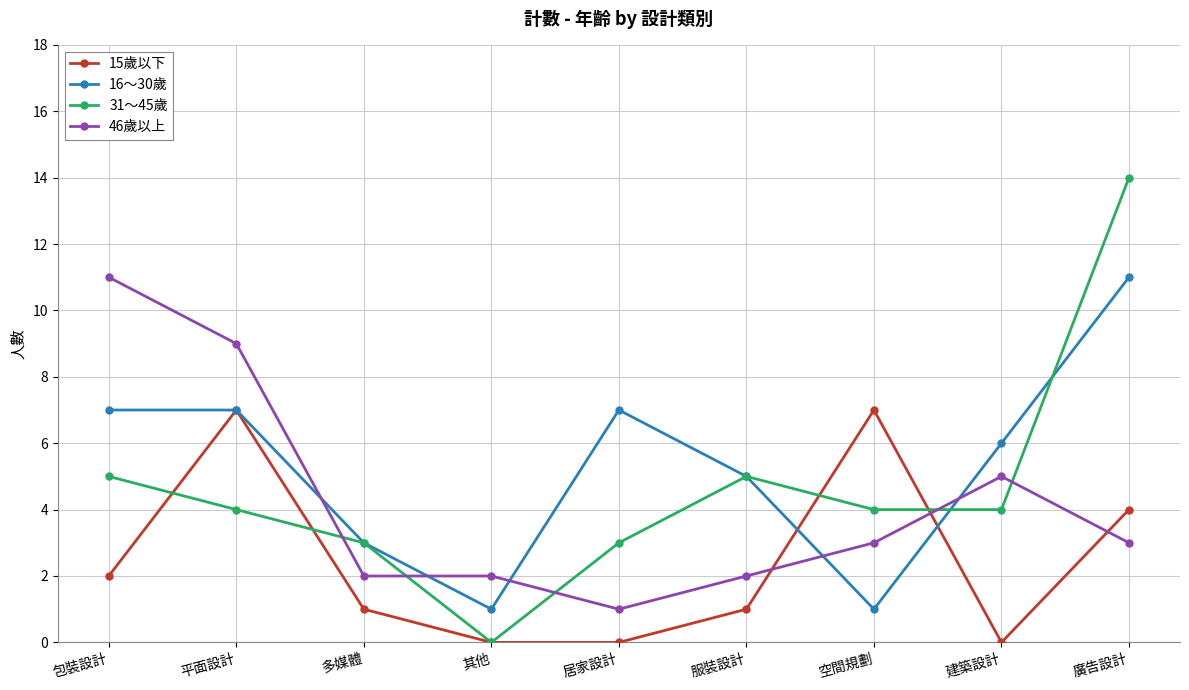

What is the label of the 4th point from the left?

其他